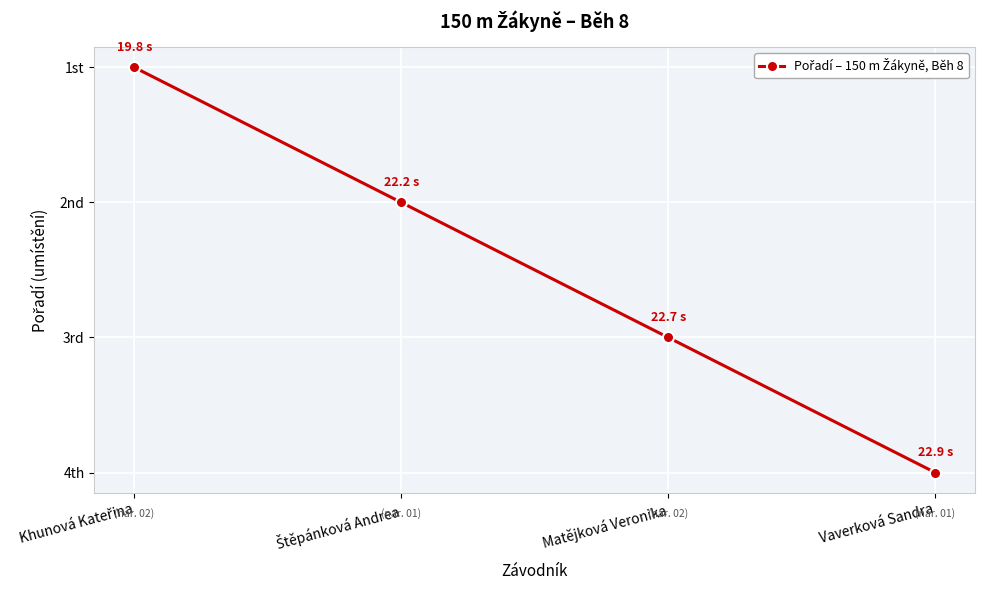

What is the value of the 3rd point from the left?

3